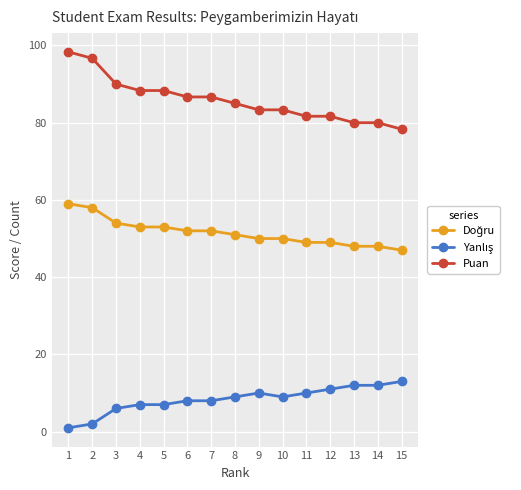

The Puan series shows 81.7 at 12. True or false?

True